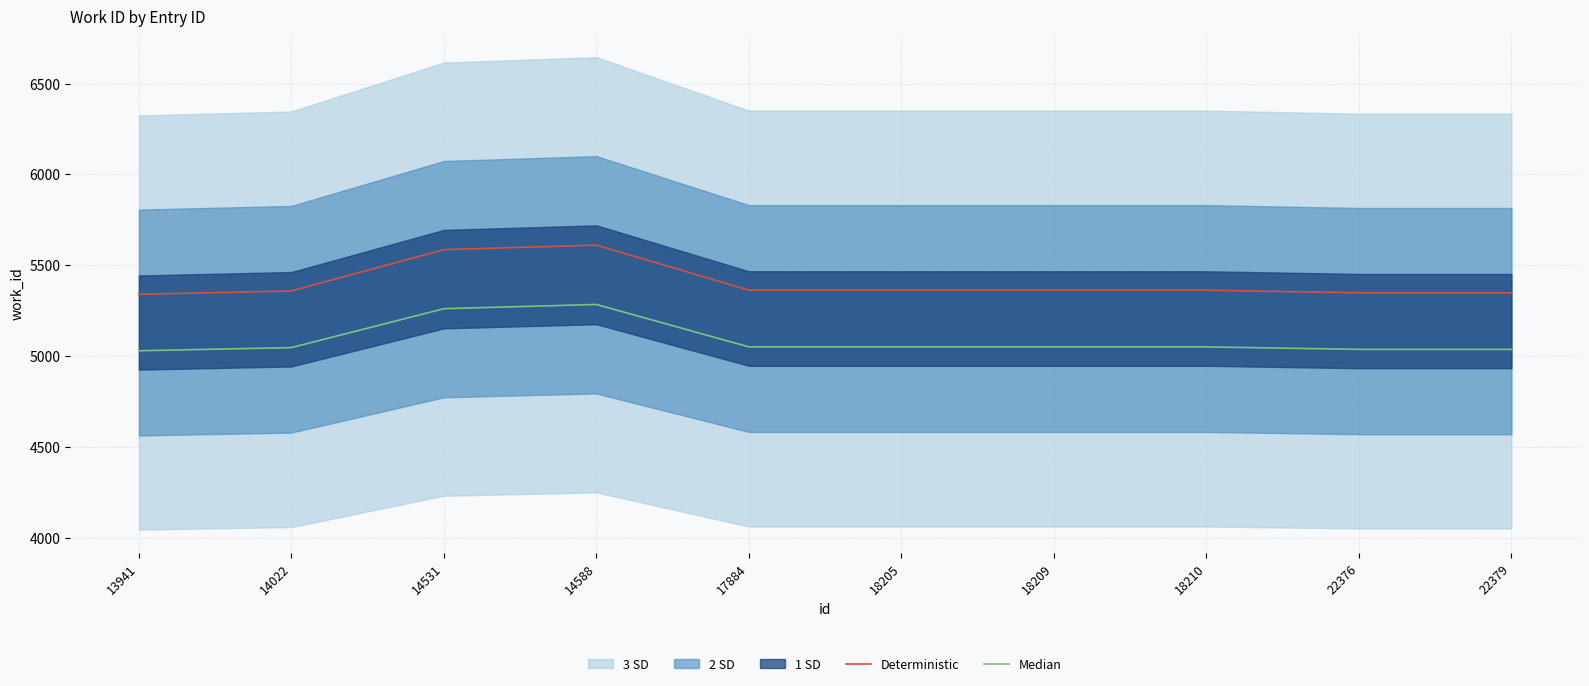

True or false: Deterministic and Median cross at least once.

False